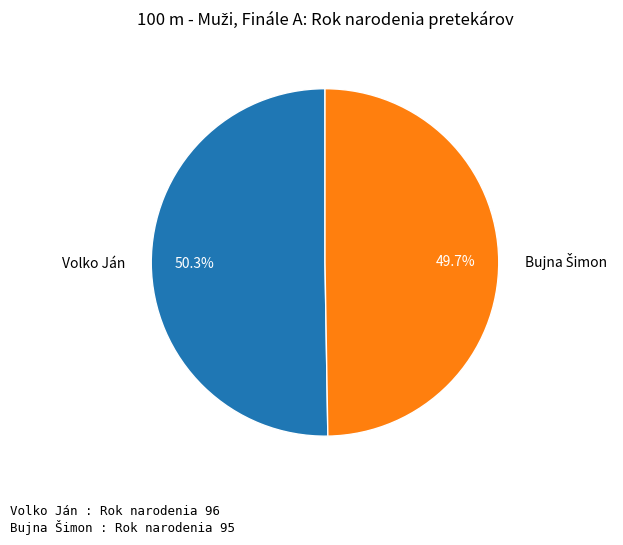

Count the number of slices in the pie.

2